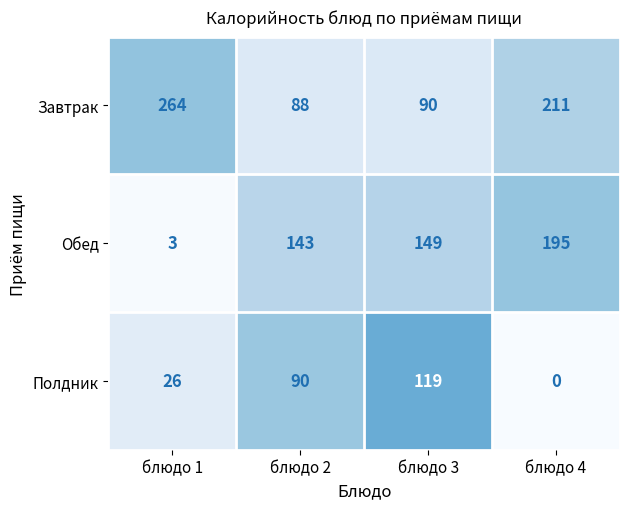

Which category has the highest value across all series?

блюдо 1